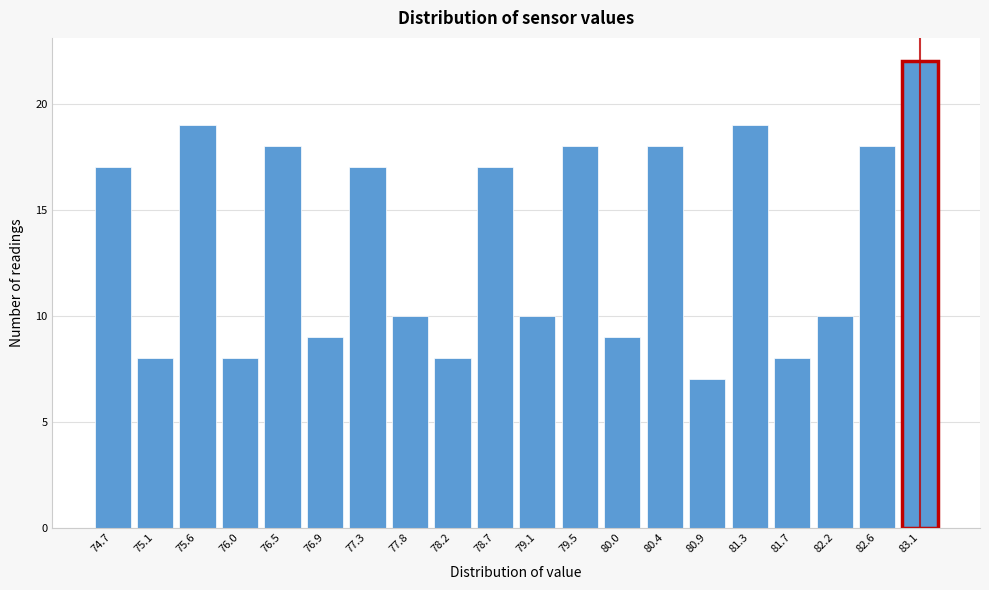

Reading right to left, list all the values displayed in this chart.

22	18	10	8	19	7	18	9	18	10	17	8	10	17	9	18	8	19	8	17